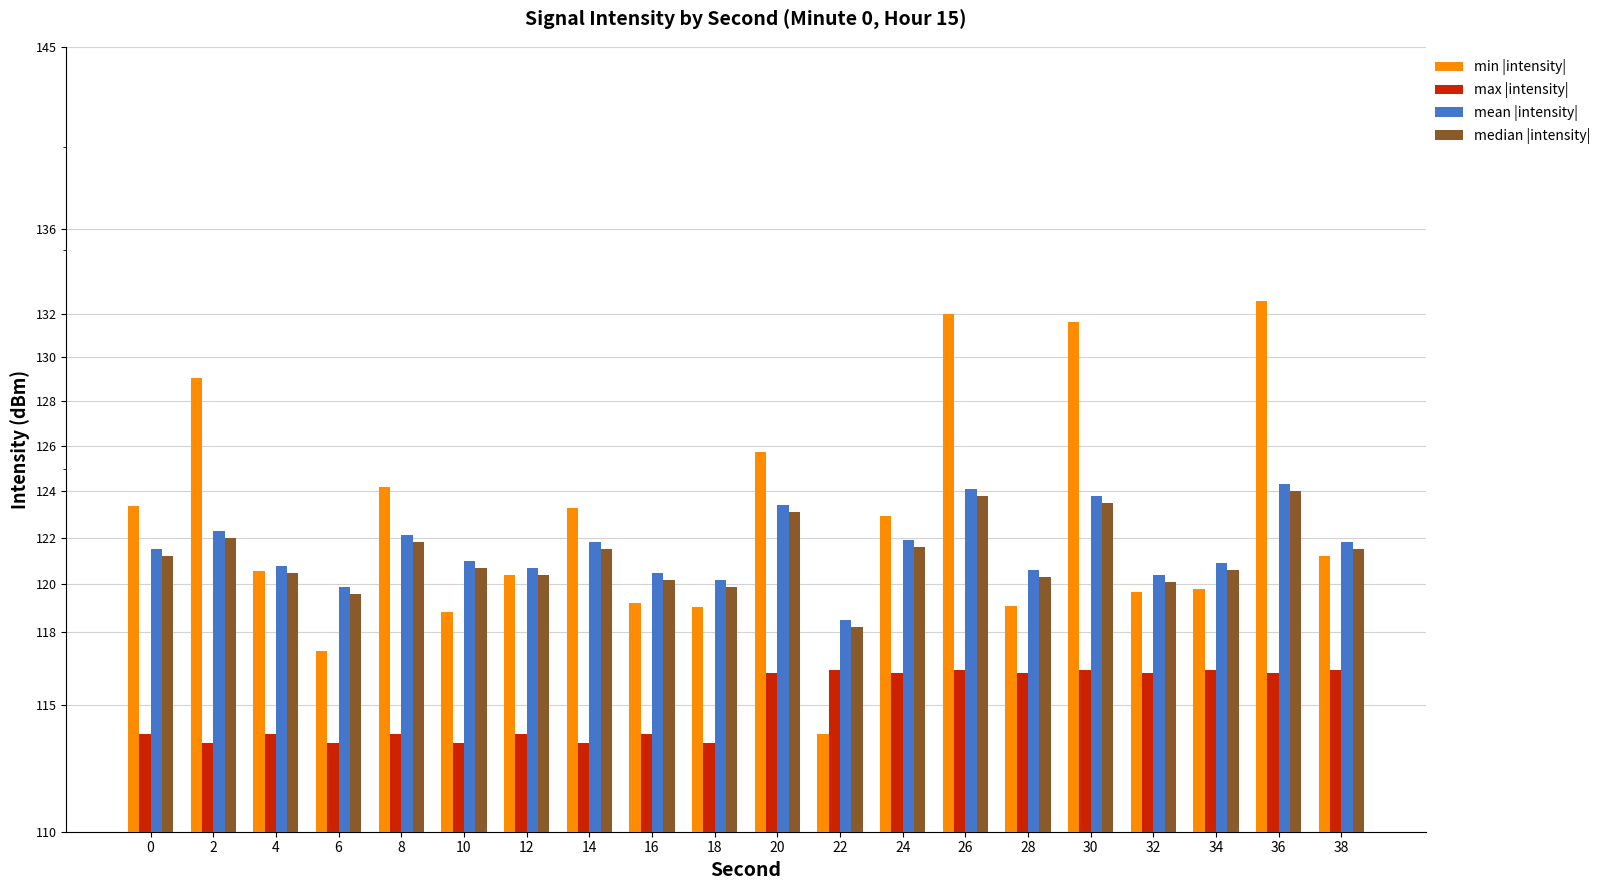

True or false: min |intensity| has a value of 191.3 at 0.

False